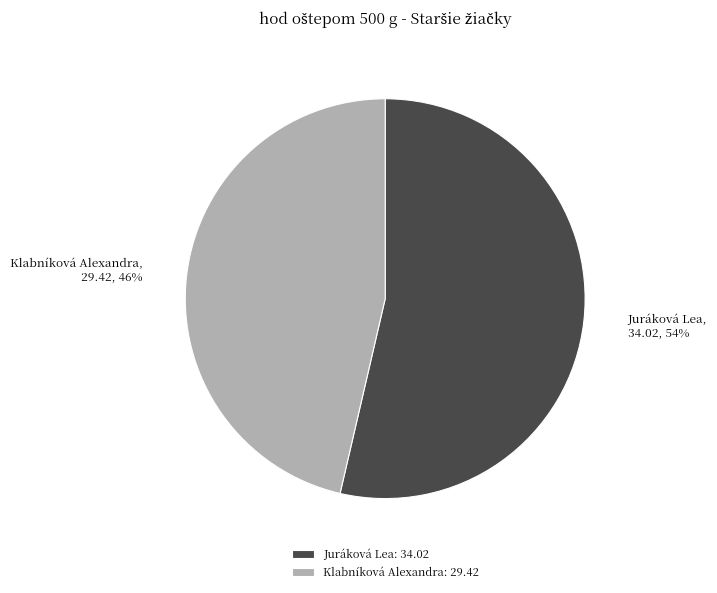

To the nearest percent, what portion does Juráková Lea represent?

54%